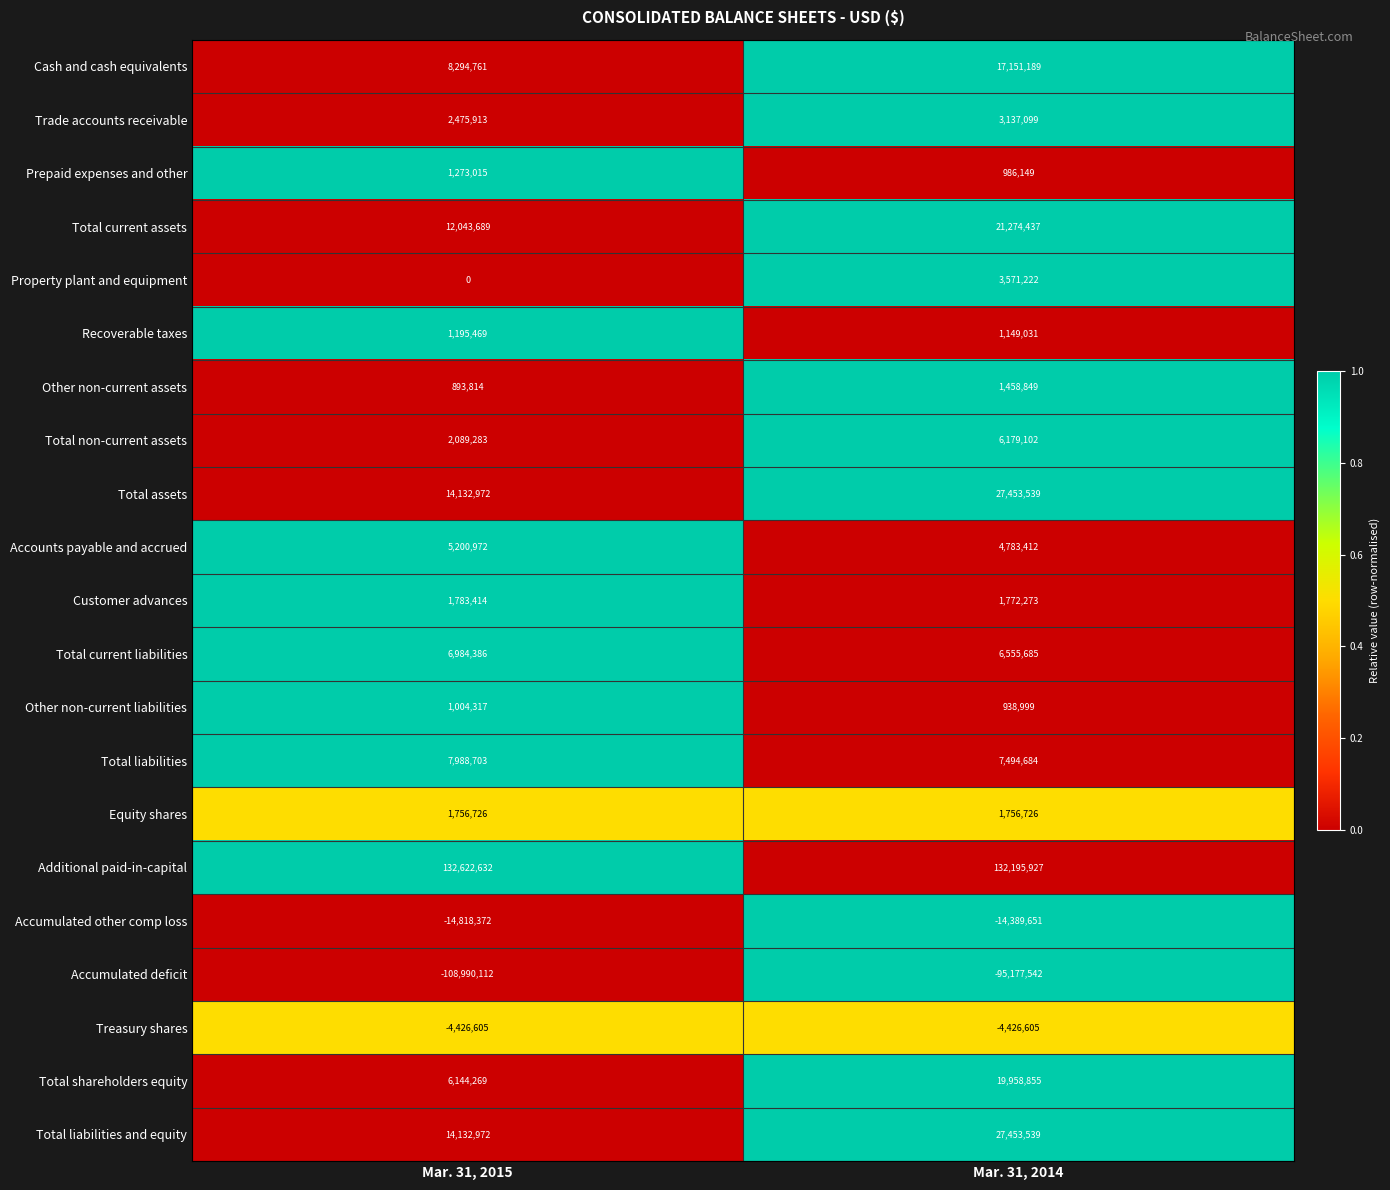

Is it true that Other non-current assets equals 1458849 at Mar. 31, 2014?

True